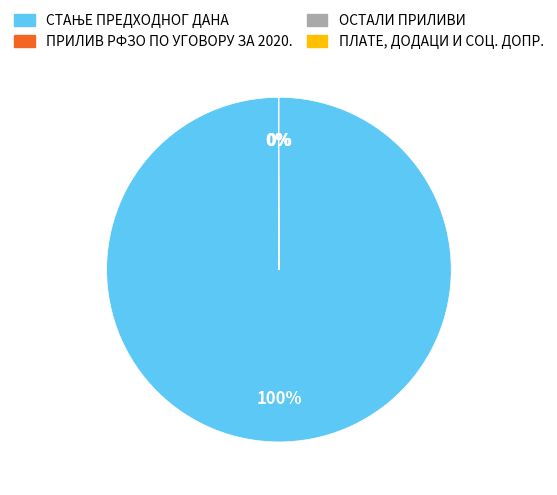

Is there any slice that represents more than half of the pie?

Yes